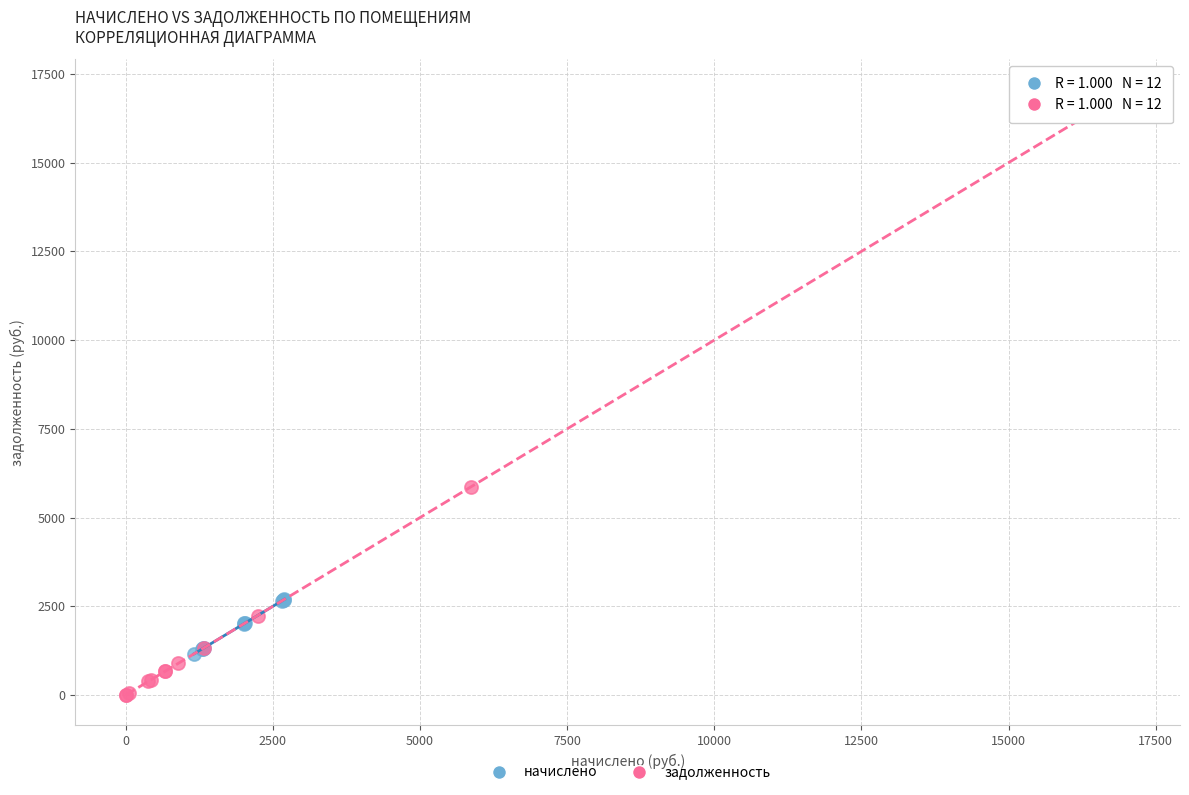

Which series contains the highest Y value?

задолженность